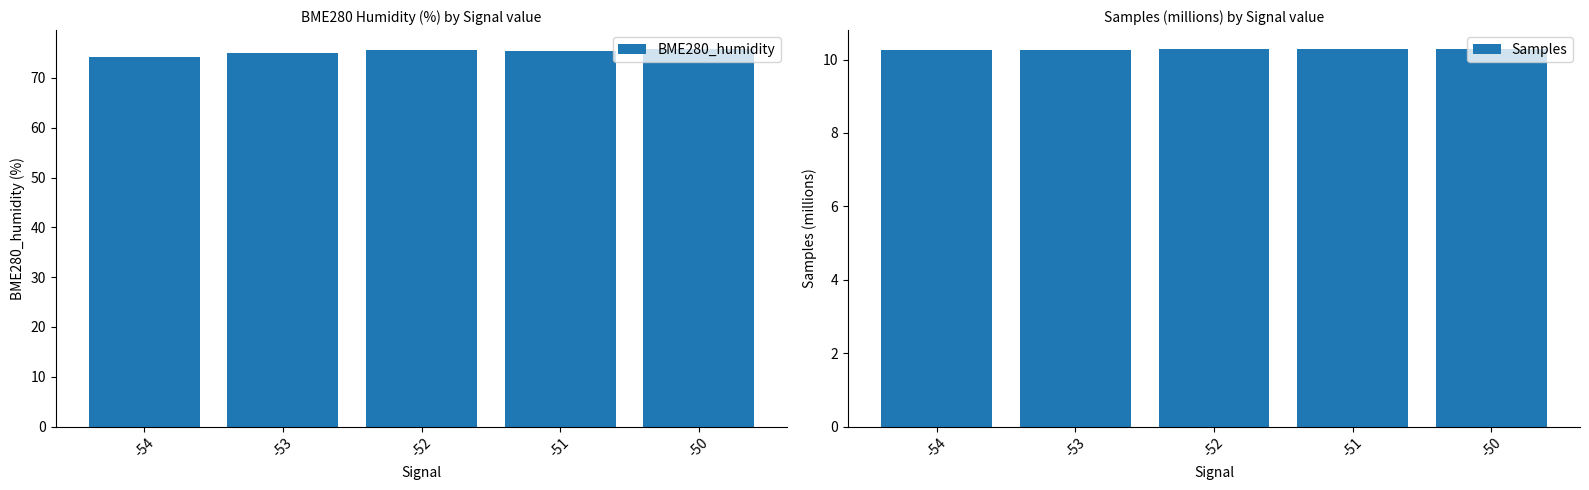

Which series has the largest total across all categories?

BME280_humidity